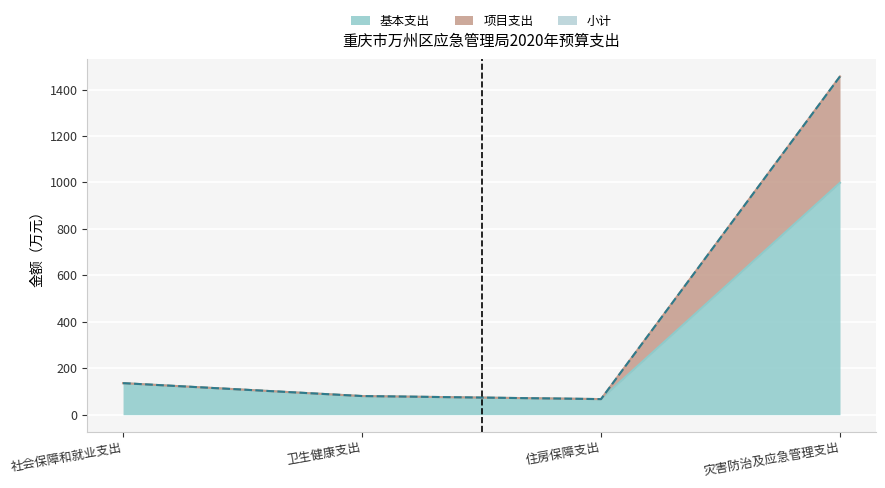

At which category does 项目支出 reach its first local valley?

住房保障支出